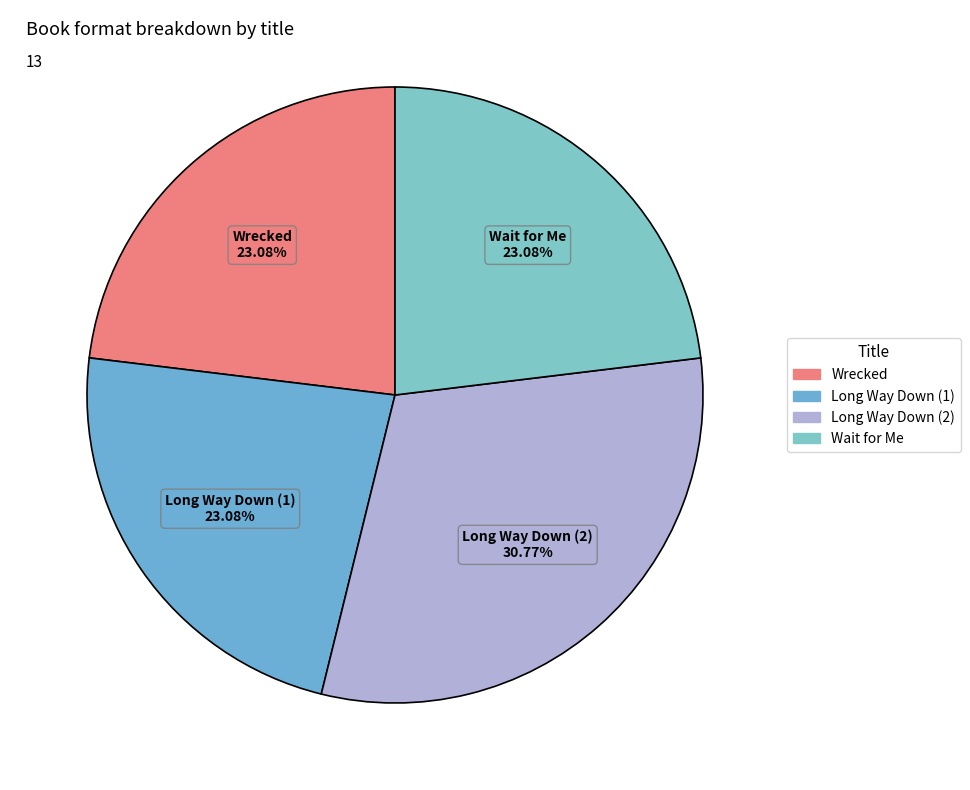

Approximately how many times larger is the value at Long Way Down (2) compared to Wrecked?

1.3